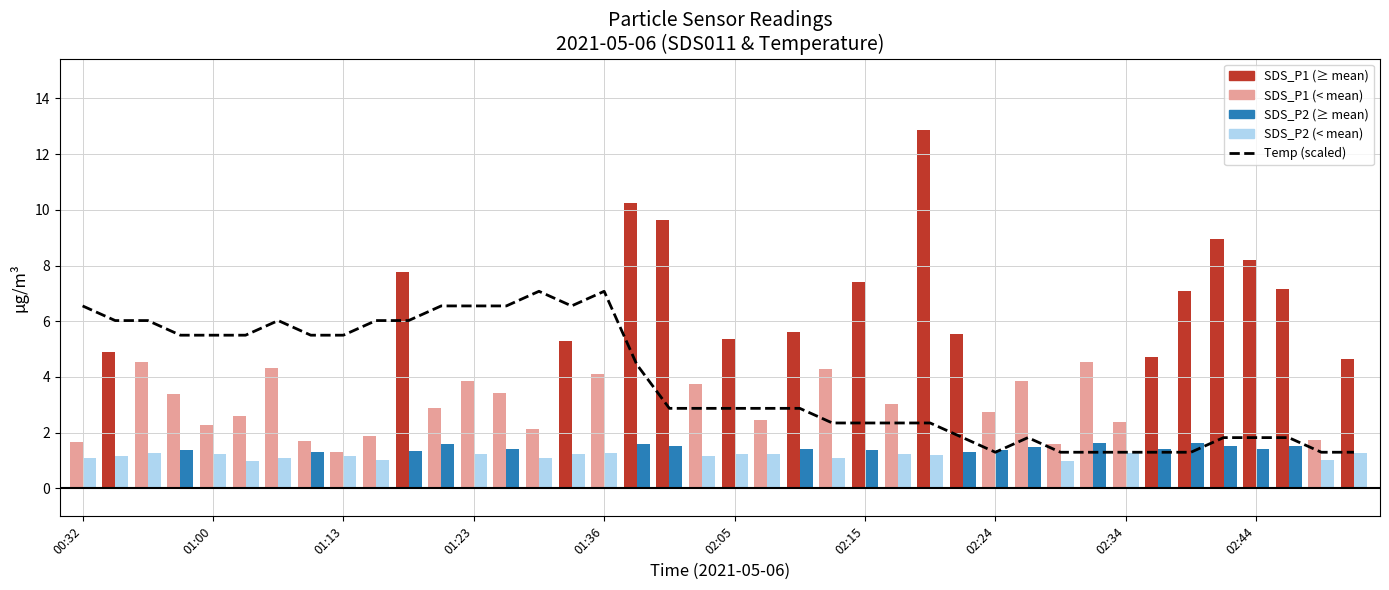

Between 01:13 and 12, which is larger?

12